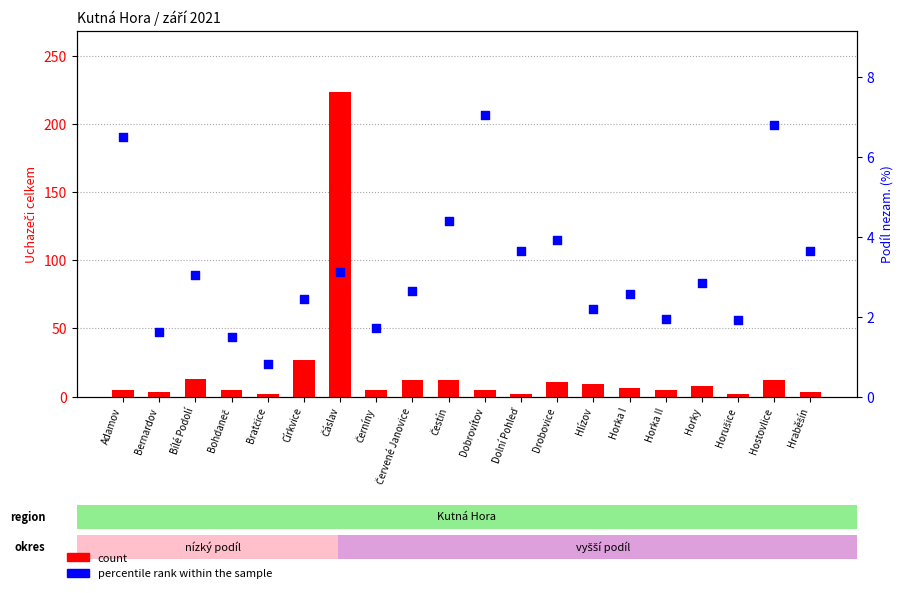

Is the value of percentile rank within the sample at Hlízov greater than the value of count at Hostovlice?

No